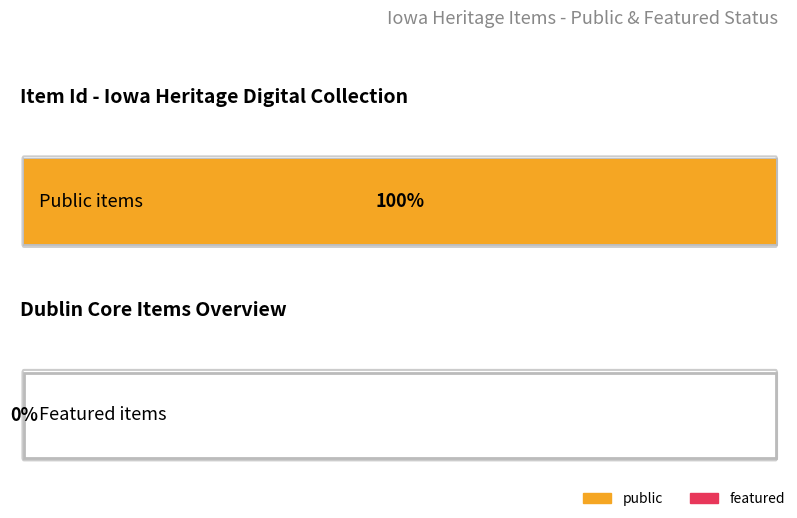

The public series shows 2 at 8511. True or false?

False